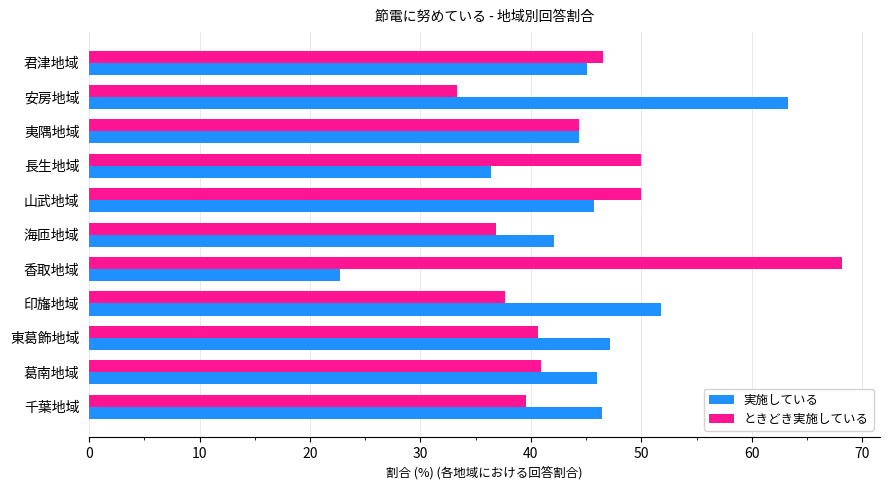

Where is 実施している nearest to the value 43?

海匝地域